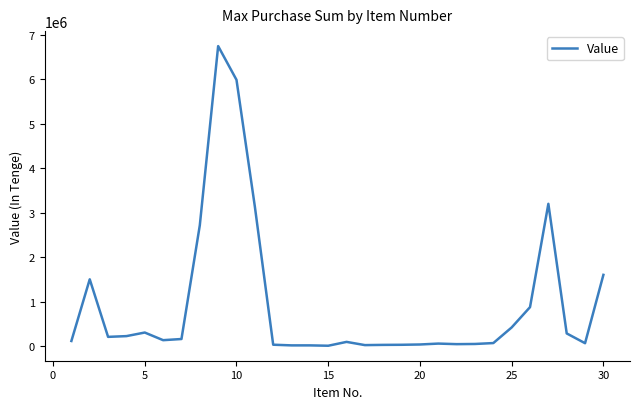

How many categories are shown in the chart?

30